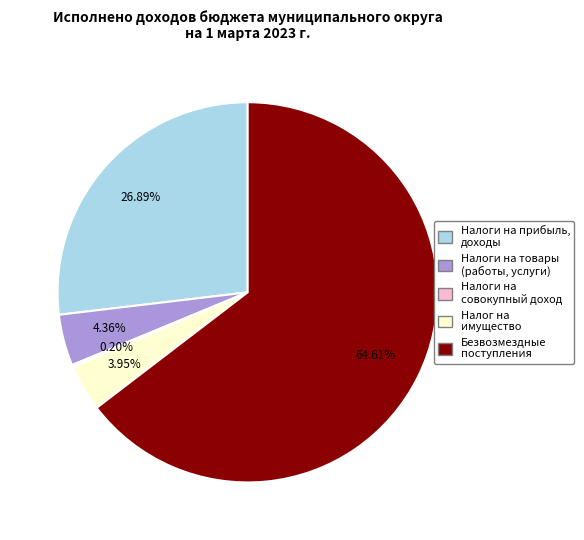

Which slice is the largest?

Безвозмездные поступления